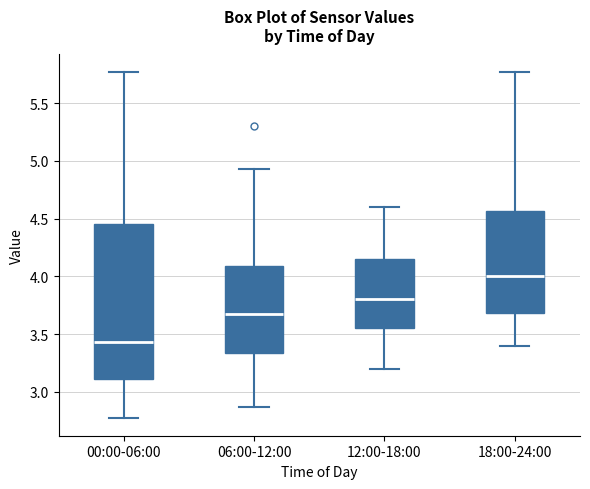

Where is the lower edge of the box for 18:00-24:00 on the y-axis? The values are not printed on the chart, so give them approximately, as read against the axis.

3.70